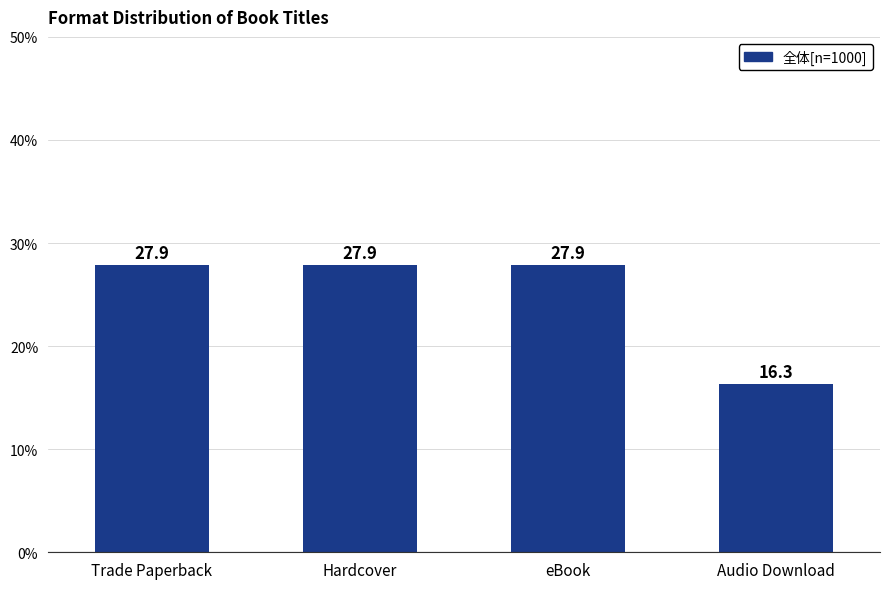

How many bars are there in total?

4